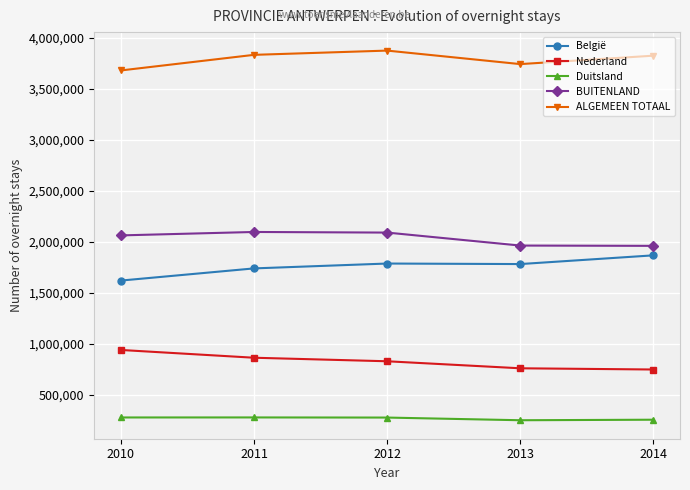

What is the difference between the highest and lowest values at 2011?

3555171